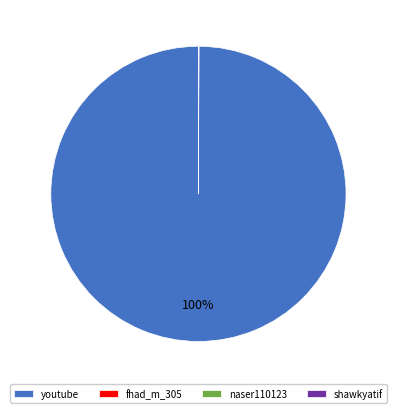

To the nearest percent, what is the average slice percentage?

25%